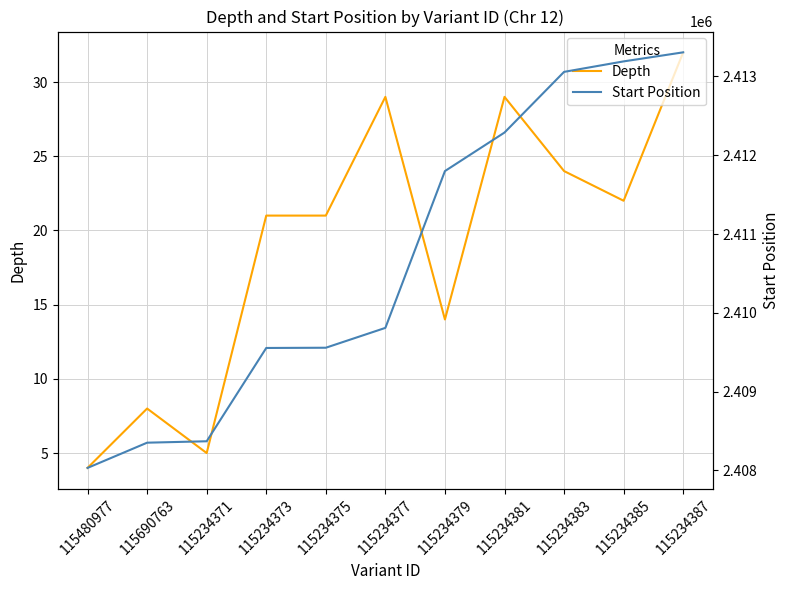

How many distinct data groups are displayed?

2